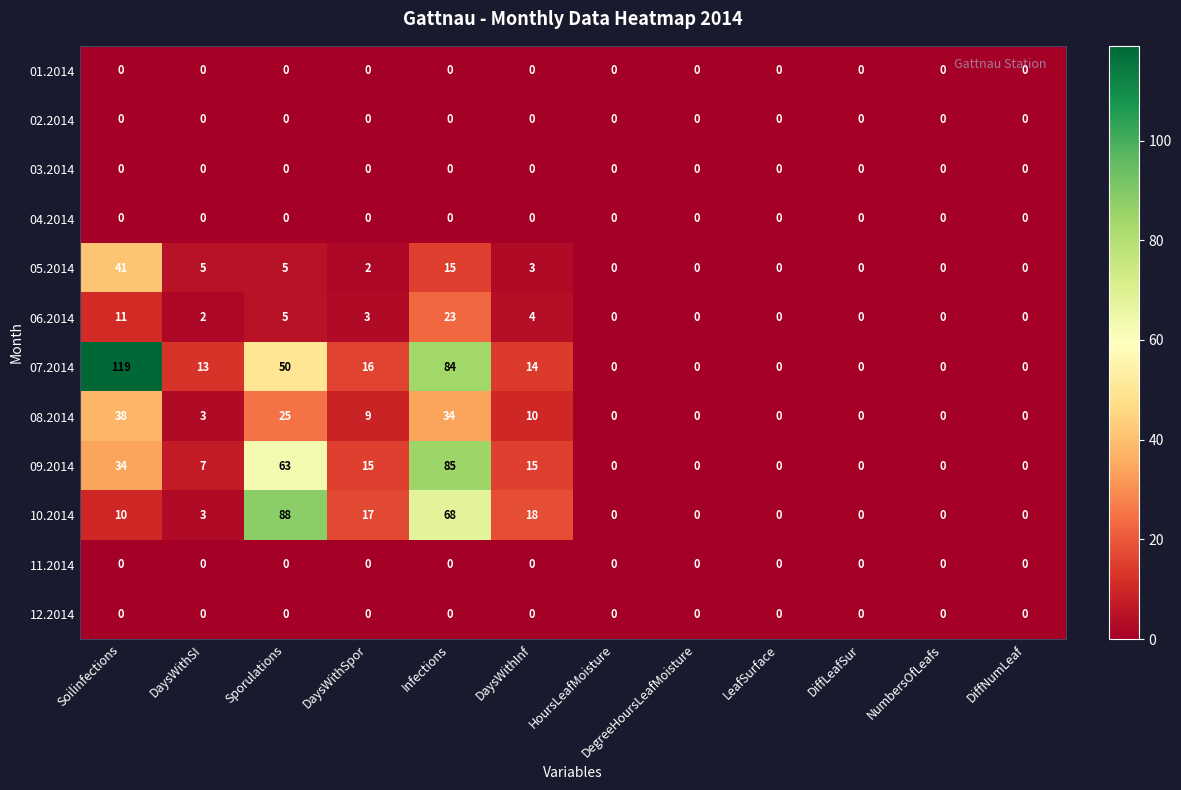

What is the approximate value of 05.2014 at Infections?

15